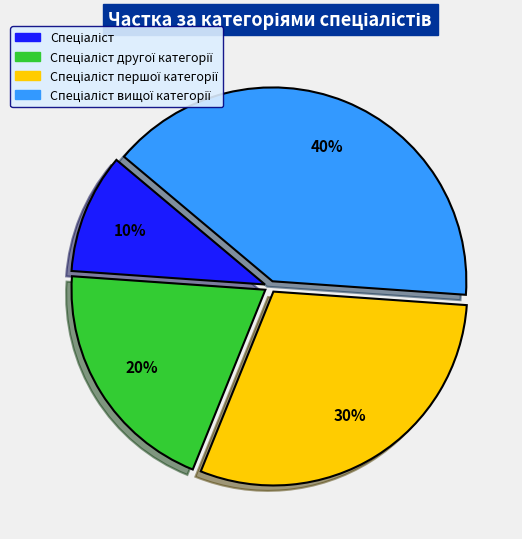

To the nearest percent, what is the difference between the largest and smallest slice percentages?

30%